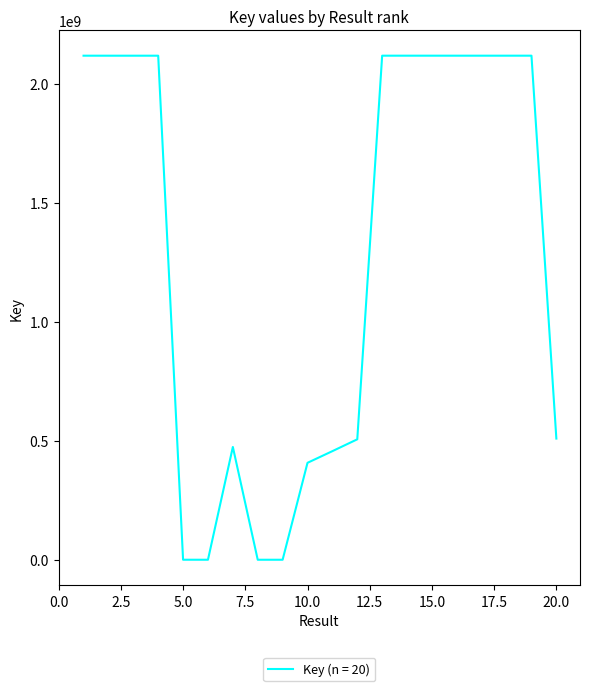

What is the difference between the maximum and minimum values?

2117920240